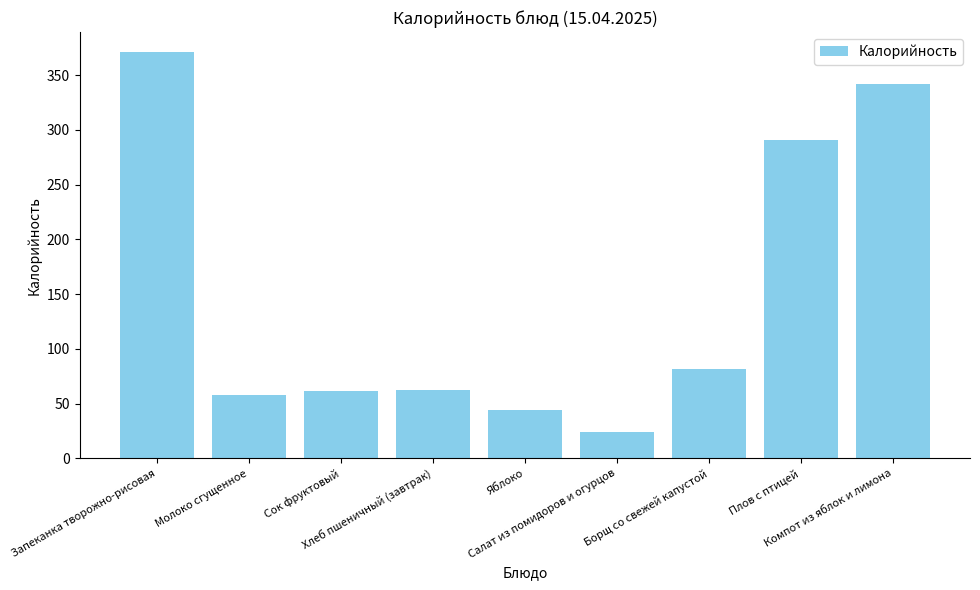

Which has a higher value, Молоко сгущенное or Запеканка творожно-рисовая?

Запеканка творожно-рисовая